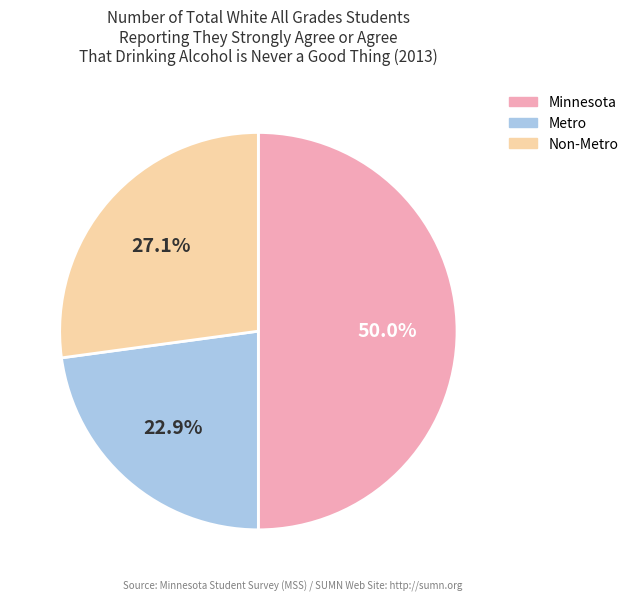

How many segments does this pie chart have?

3